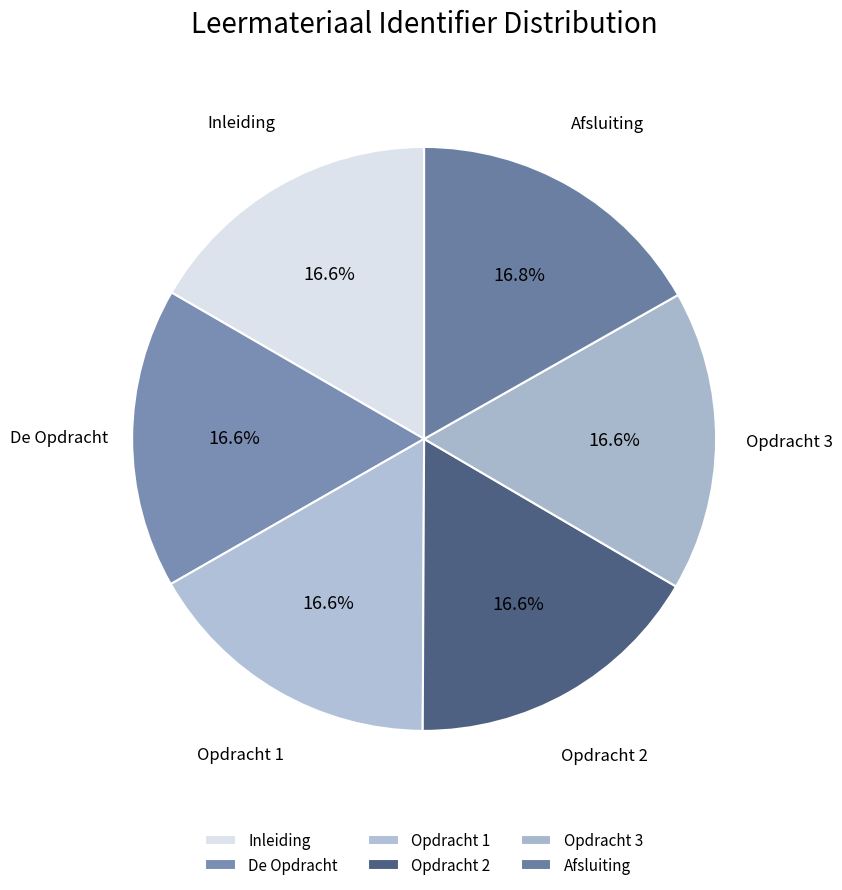

The Afsluiting slice represents 17% of the pie. True or false?

True